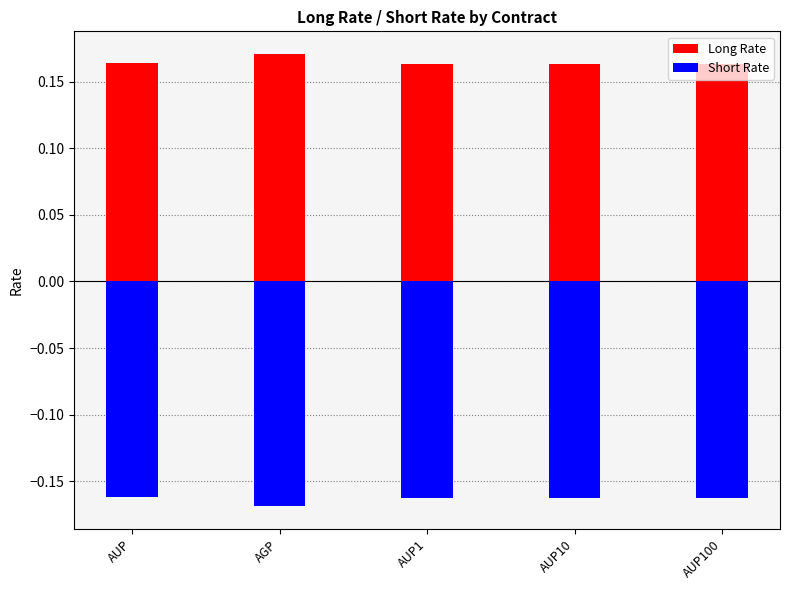

Reading left to right, what are all the values shown in this chart?

Long Rate: AUP=0.2	AGP=0.2	AUP1=0.2	AUP10=0.2	AUP100=0.2
Short Rate: AUP=-0.2	AGP=-0.2	AUP1=-0.2	AUP10=-0.2	AUP100=-0.2